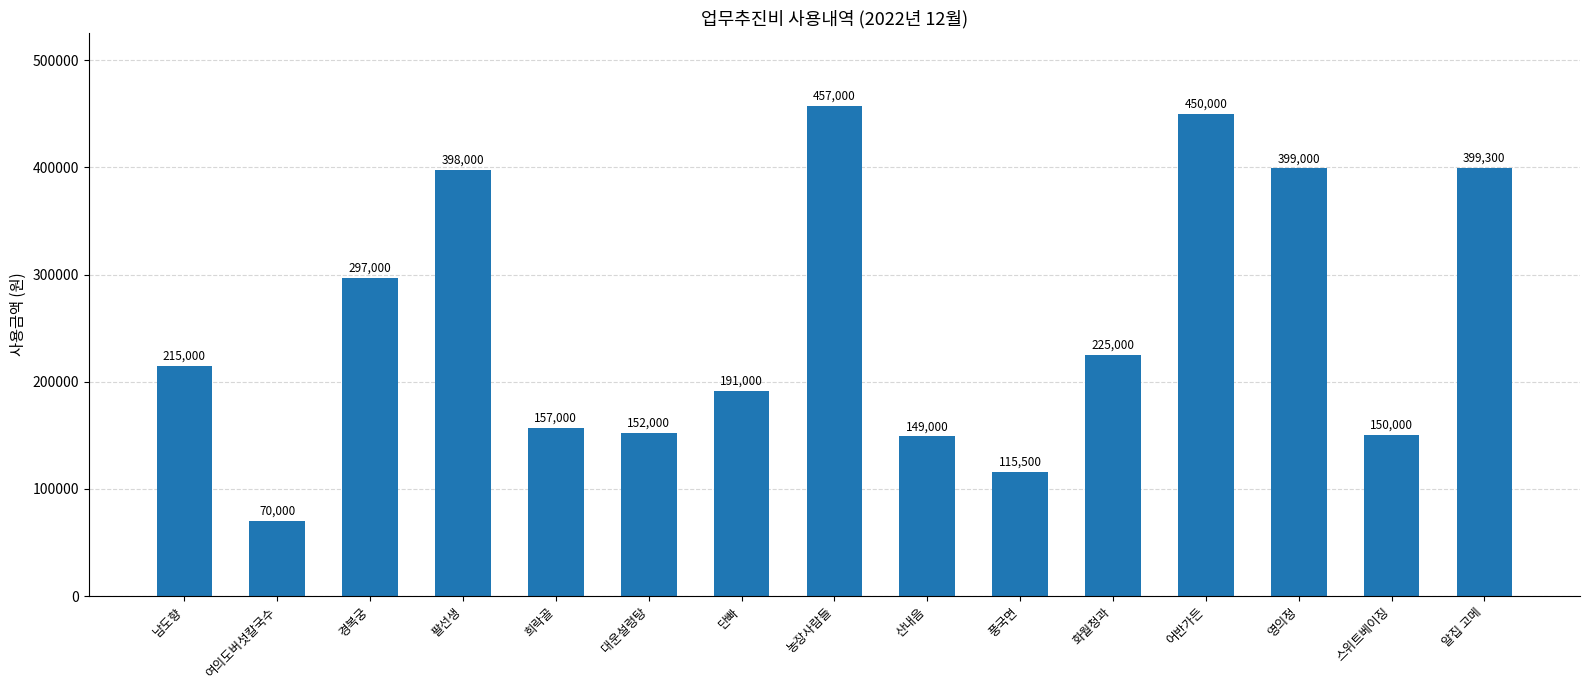

Rank the categories by value from highest to lowest.

농장사람들, 어반가든, 알집 고메, 영의정, 팔선생, 경복궁, 화월청과, 남도향, 단빠, 희락골, 대운설렁탕, 스위트베이징, 산내음, 풍국면, 여의도버섯칼국수